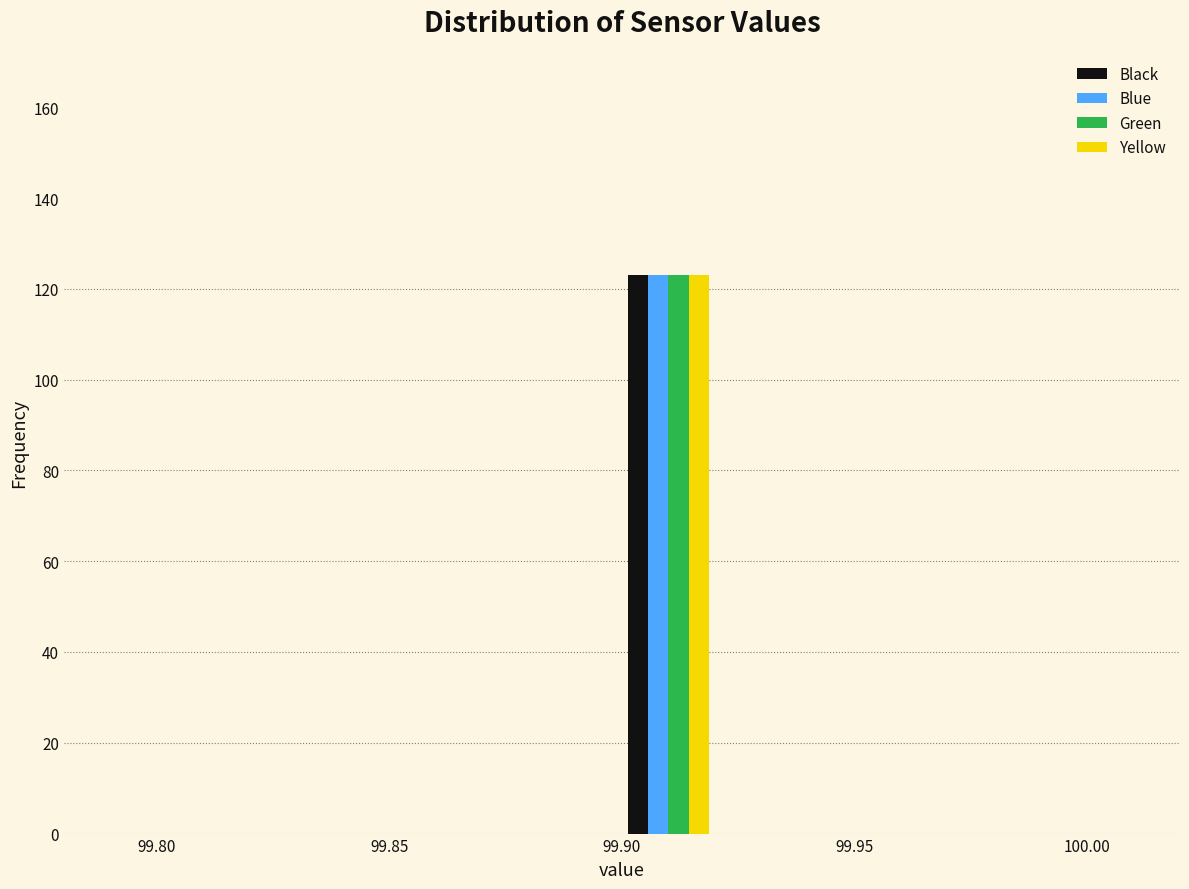

Reading left to right, transcribe this chart: for each range on the x-axis, give the height of each series' bar. The values are not printed on the chart, so give them approximately, as read against the axis.

99.80 to 99.82: Black=0	Blue=0	Green=0	Yellow=0
99.82 to 99.84: Black=0	Blue=0	Green=0	Yellow=0
99.84 to 99.86: Black=0	Blue=0	Green=0	Yellow=0
99.86 to 99.88: Black=0	Blue=0	Green=0	Yellow=0
99.88 to 99.90: Black=0	Blue=0	Green=0	Yellow=0
99.90 to 99.92: Black=124	Blue=124	Green=124	Yellow=124
99.92 to 99.94: Black=0	Blue=0	Green=0	Yellow=0
99.94 to 99.96: Black=0	Blue=0	Green=0	Yellow=0
99.96 to 99.98: Black=0	Blue=0	Green=0	Yellow=0
99.98 to 100.00: Black=0	Blue=0	Green=0	Yellow=0